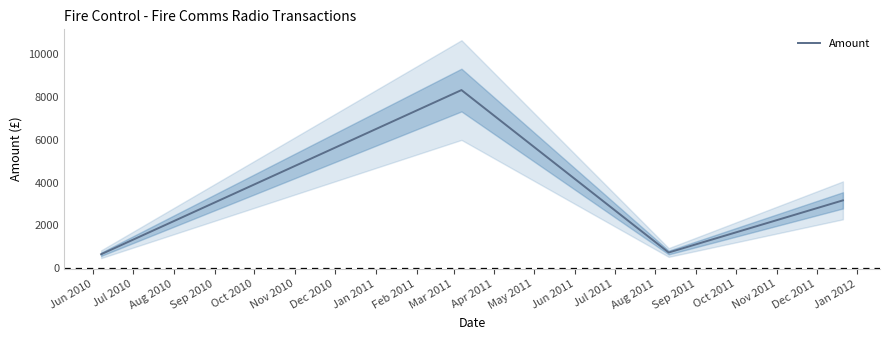

How many lines are shown in the chart?

1